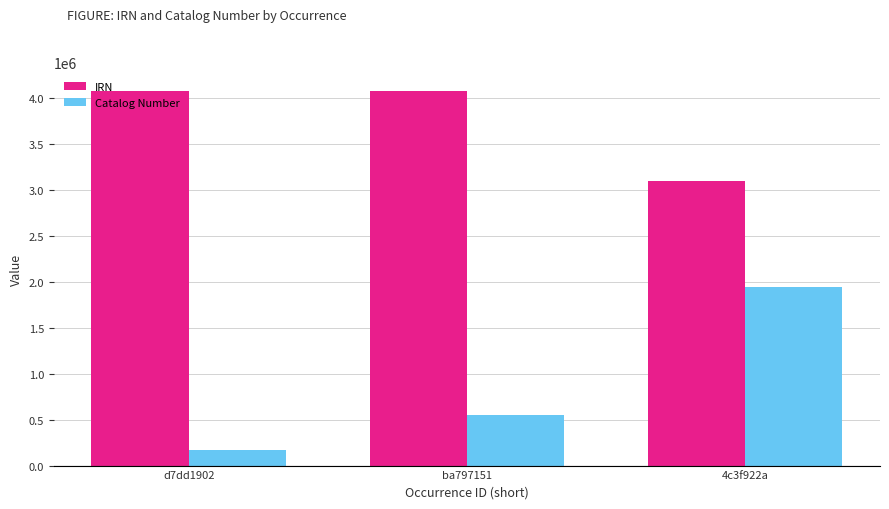

What is the sum of all IRN values?

11258507